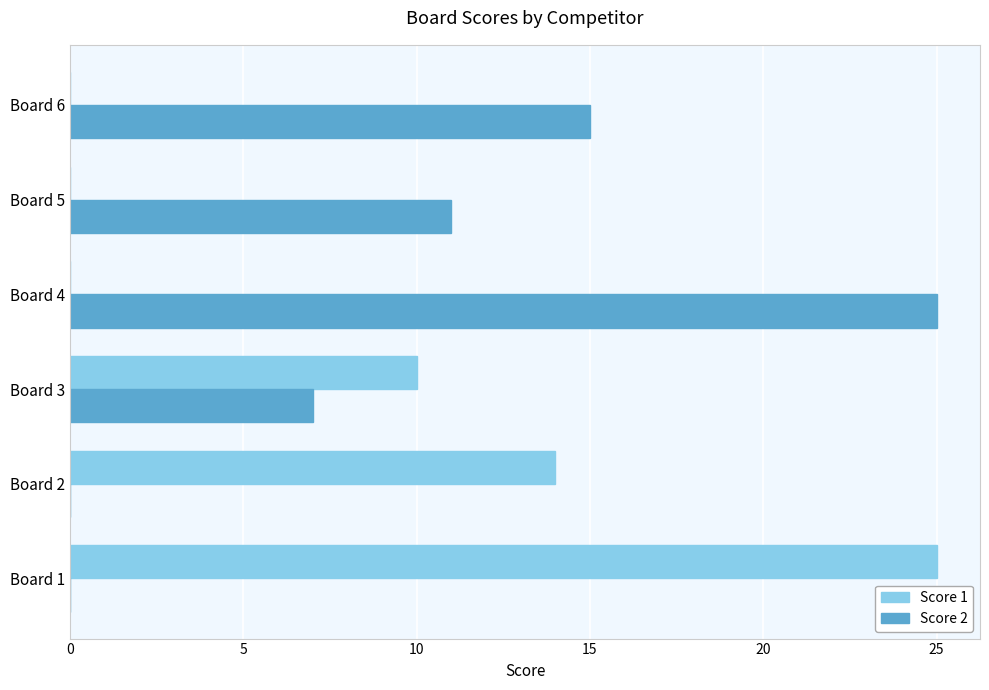

The Score 1 series shows 19 at Board 2. True or false?

False